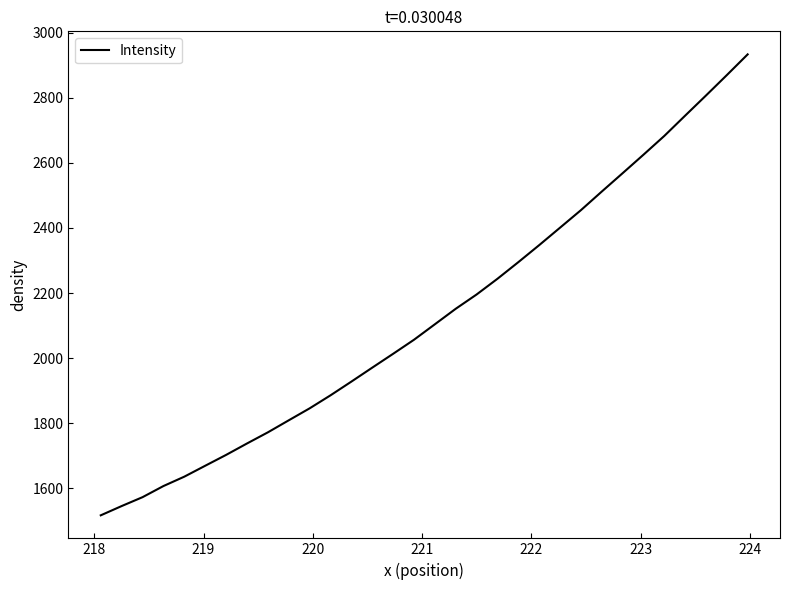

How many series are shown in this chart?

1